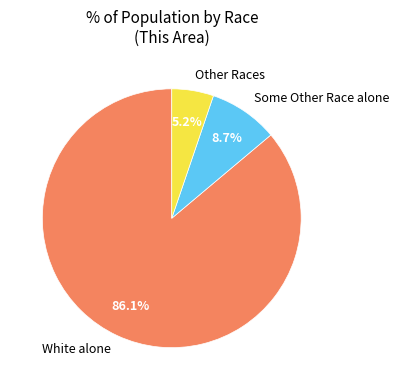

What percentage do Other Races and White alone together represent?

91.3%